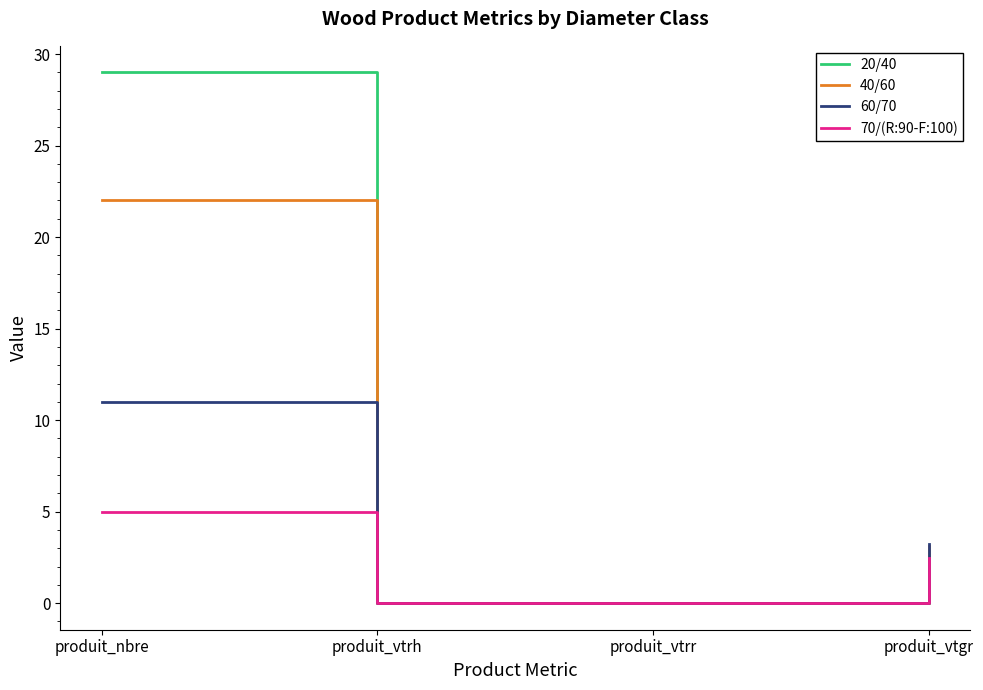

At which category does the chart reach its peak across all series?

produit_nbre